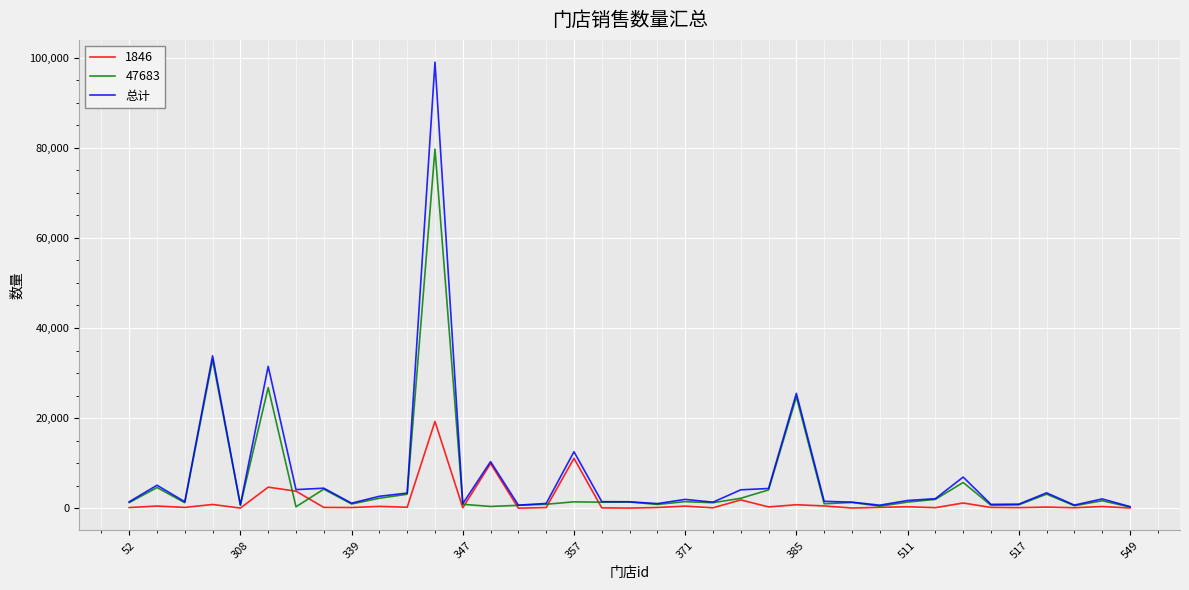

Which series has the largest range (max minus min)?

总计